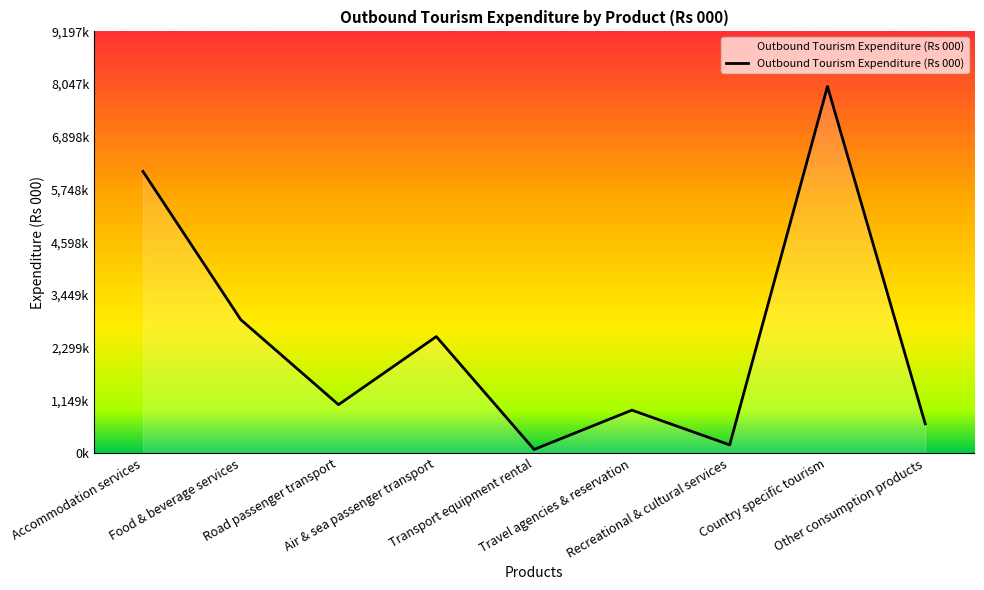

What is the ratio of the value at Country specific tourism to the value at Food & beverage services?

2.7